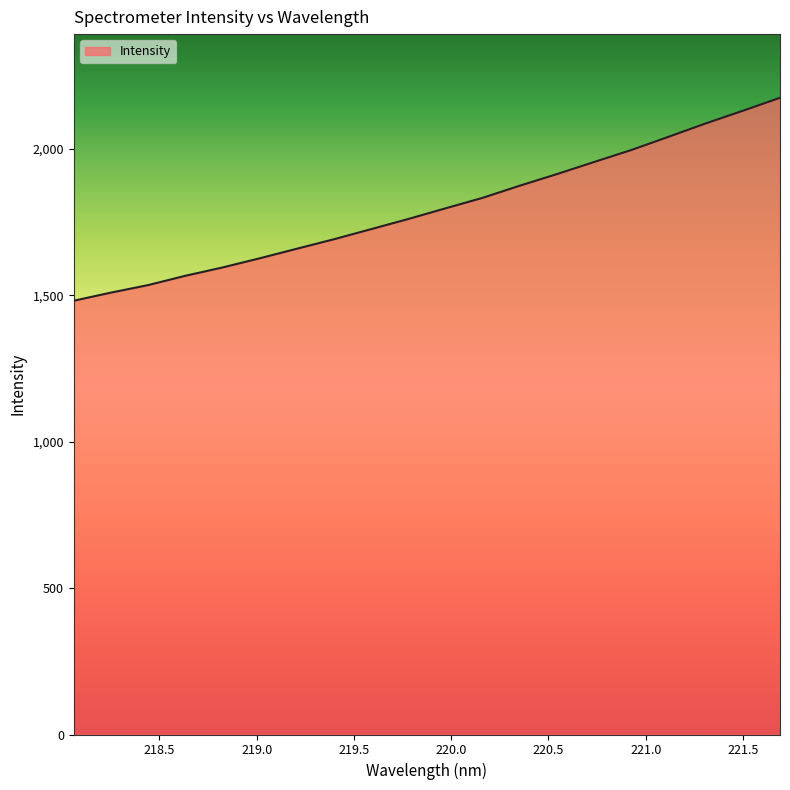

What is the minimum value shown in the chart?

1481.3